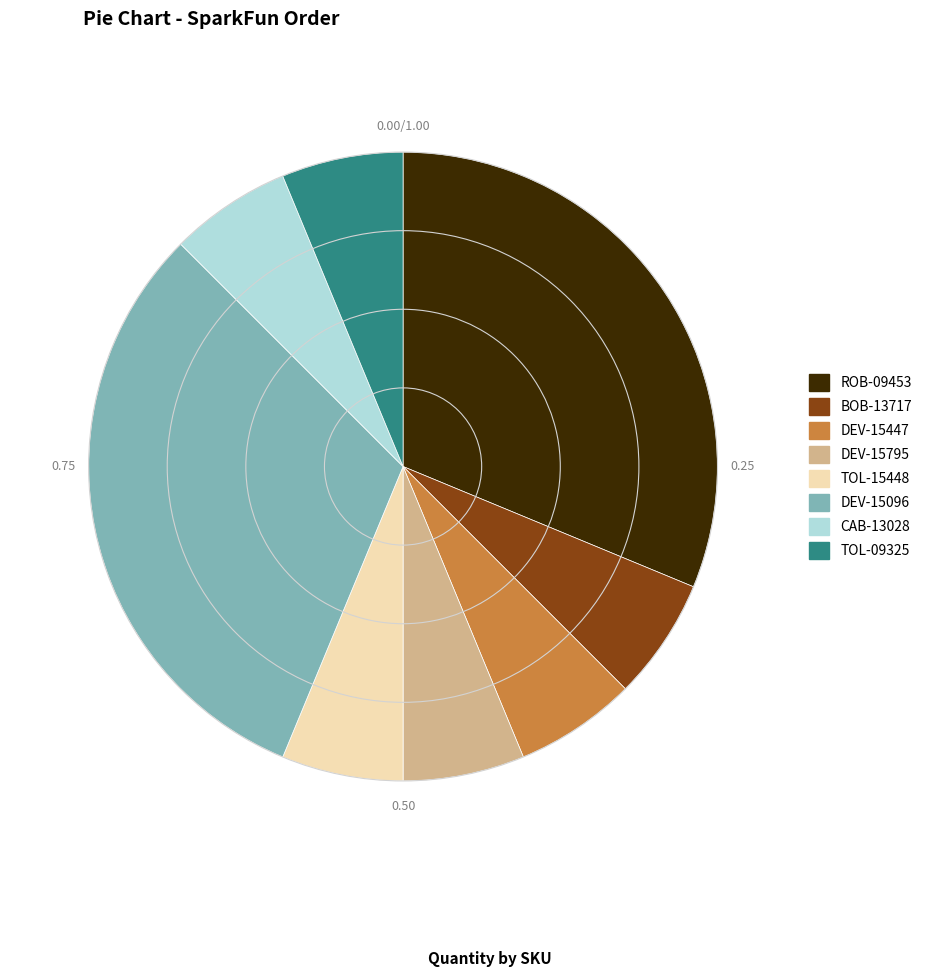

Which has a higher value, ROB-09453 or DEV-15795?

ROB-09453